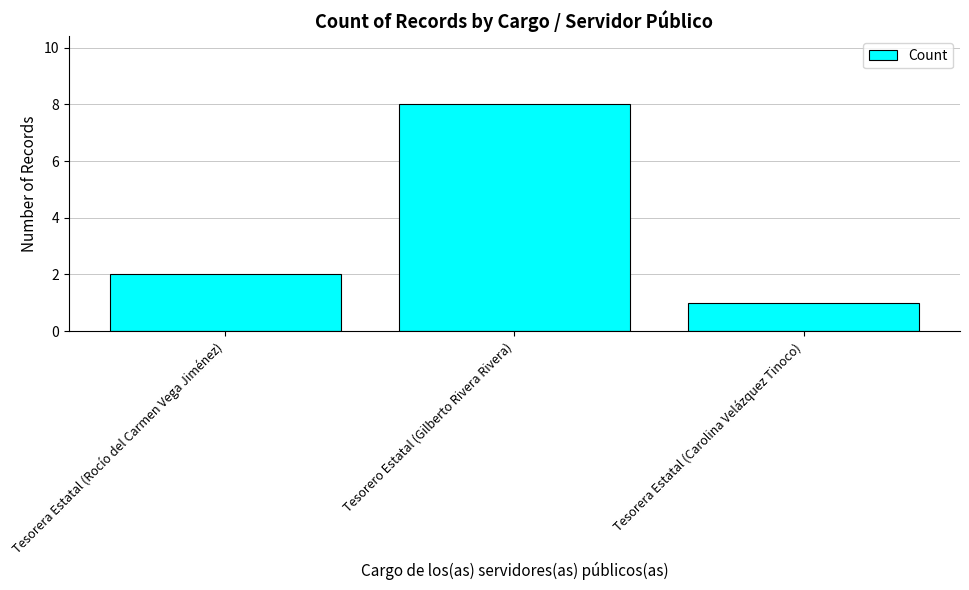

Reading right to left, extract all data points from this chart.

Tesorera Estatal (Carolina Velázquez Tinoco)=1	Tesorero Estatal (Gilberto Rivera Rivera)=8	Tesorera Estatal (Rocío del Carmen Vega Jiménez)=2